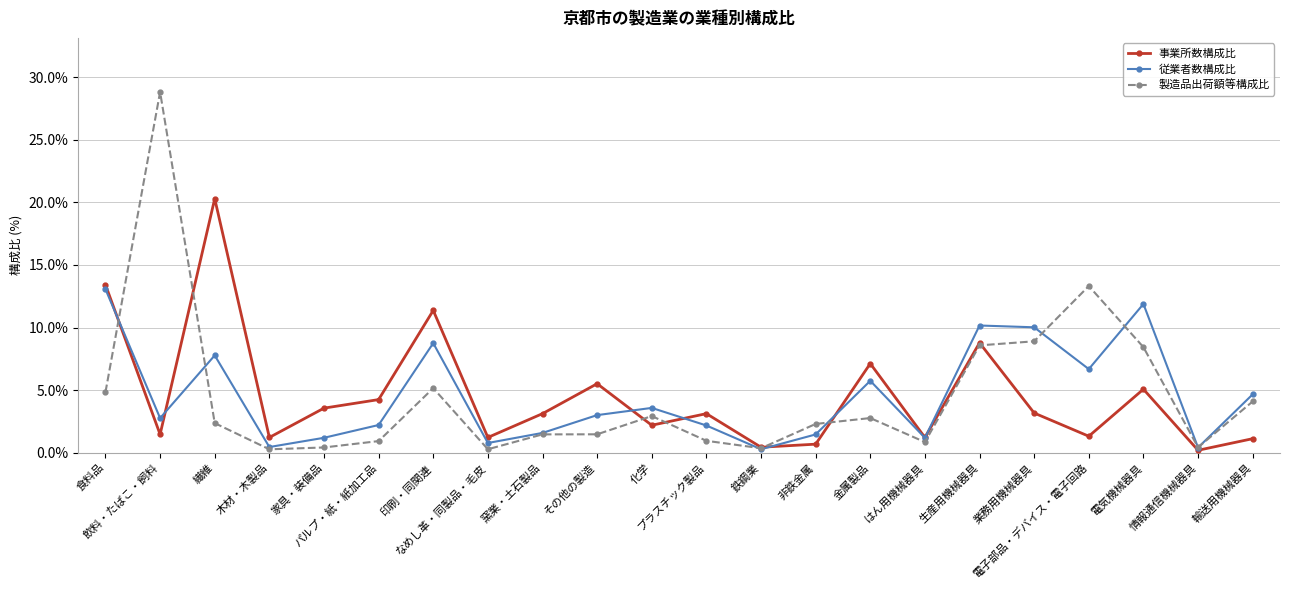

Where does the 従業者数構成比 series first go above 3?

食料品